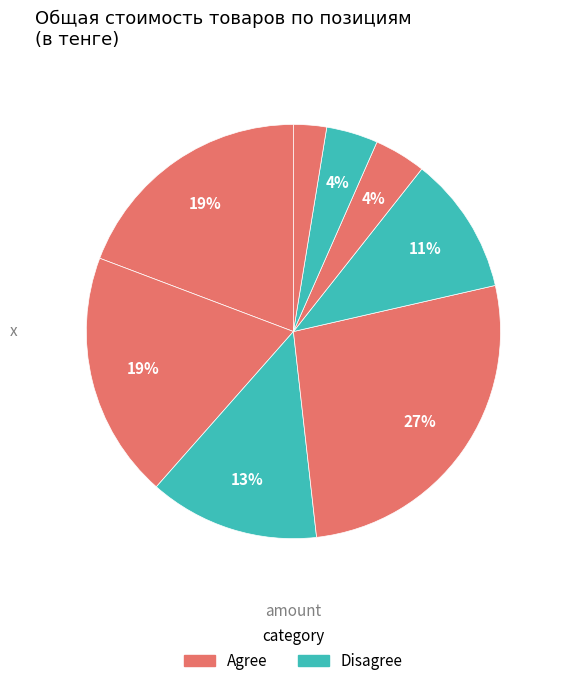

To the nearest percent, what is the average slice percentage?

12%